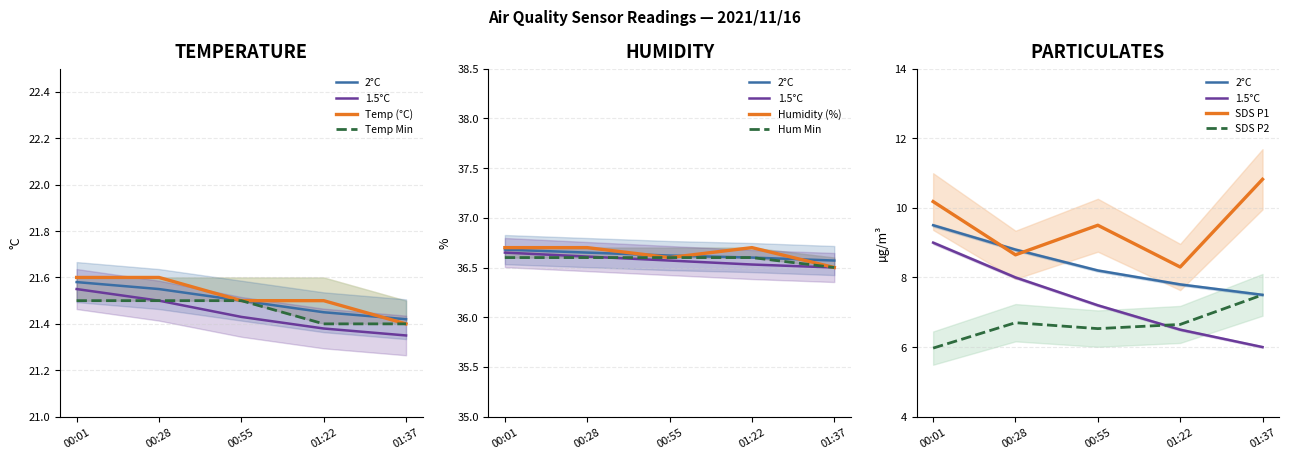

At 00:01, list the series in order from smallest to largest.

SDS_P2, SDS_P1, Temp, Humidity